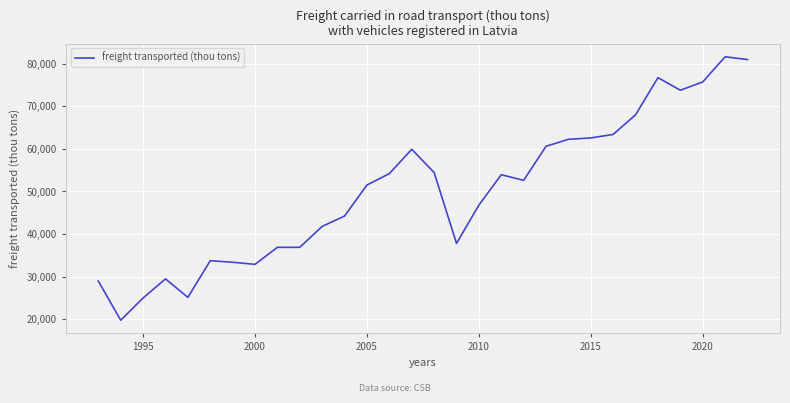

What is the minimum value shown in the chart?

19801.0